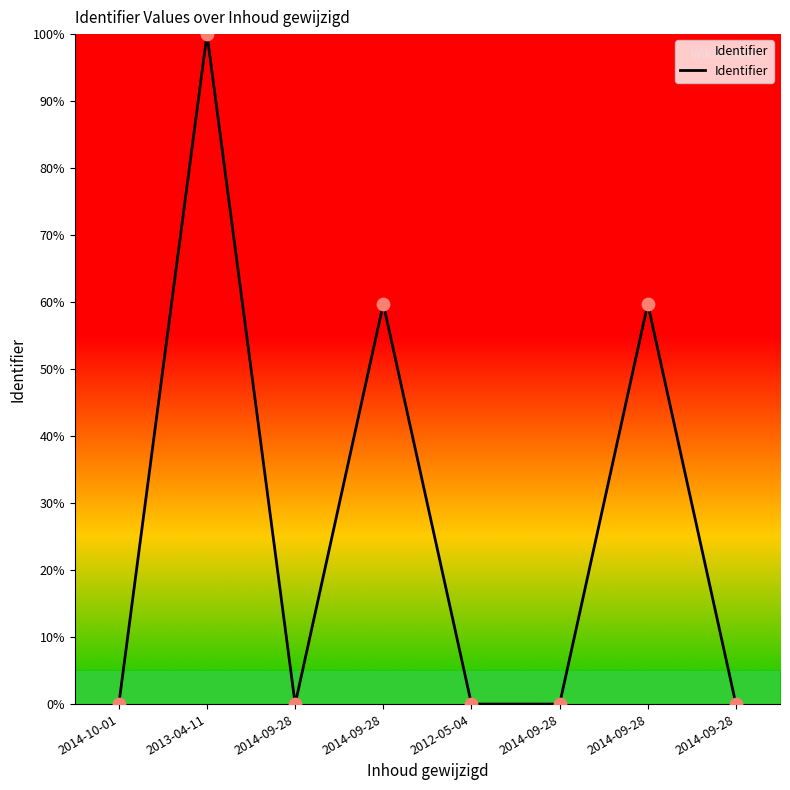

Approximately how many times larger is the value at 2014-09-28 compared to 2013-04-11?

0.6